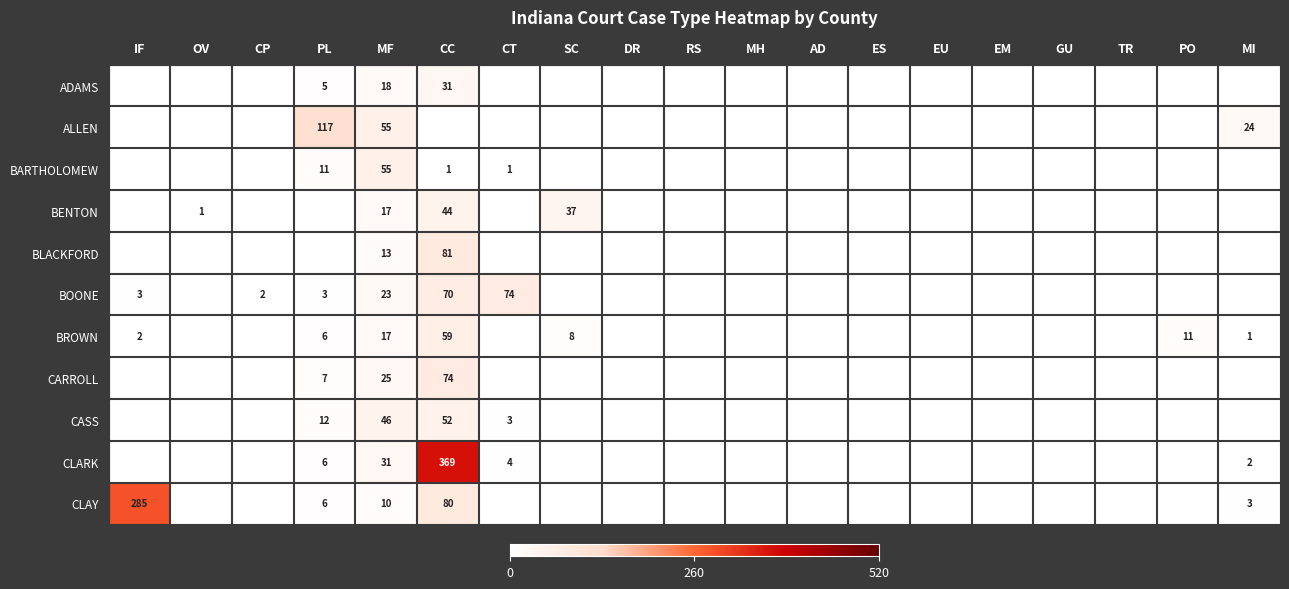

Which series has the largest range (max minus min)?

CLARK